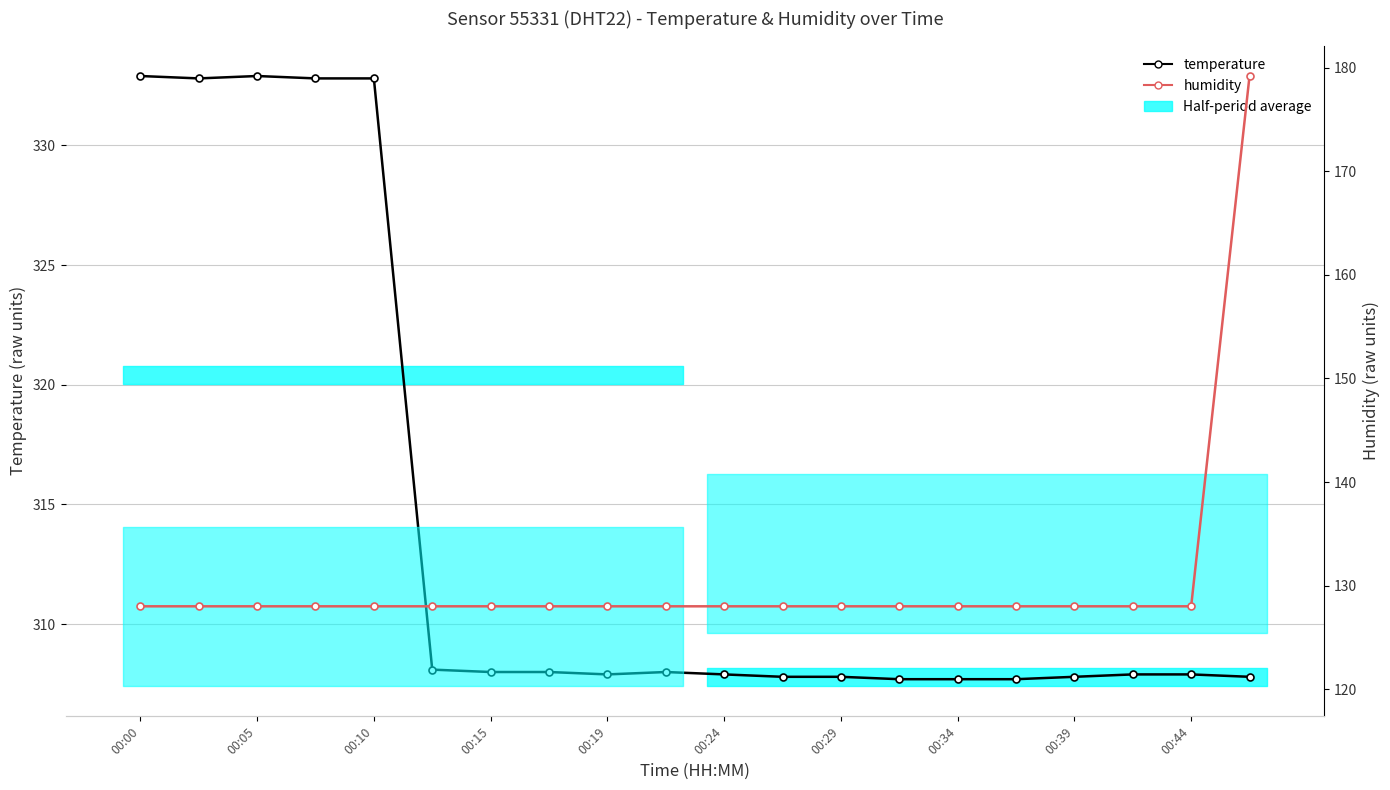

What is the difference between the maximum and minimum values in the temperature series?

25.2